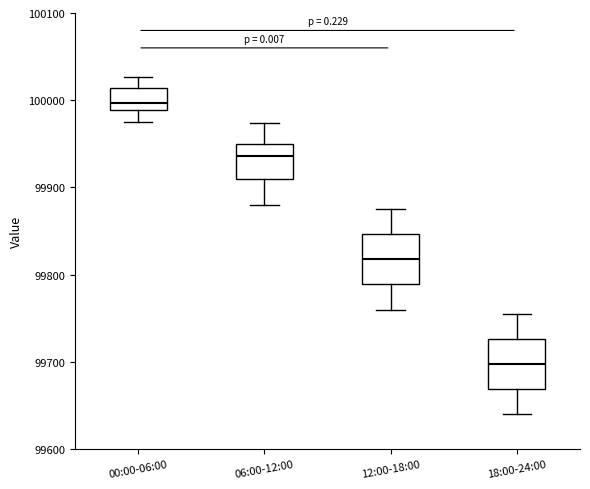

Reading left to right, transcribe this box plot: for each box, give where its median line is, the range the box spans, and where its two whiskers end, as read against the y-axis. The values are not printed on the chart, so give them approximately, as read against the axis.

00:00-06:00: median 100000, box 99990 to 100010, whiskers 99980 to 100030
06:00-12:00: median 99940, box 99910 to 99950, whiskers 99880 to 99970
12:00-18:00: median 99820, box 99790 to 99850, whiskers 99760 to 99880
18:00-24:00: median 99700, box 99670 to 99730, whiskers 99640 to 99760